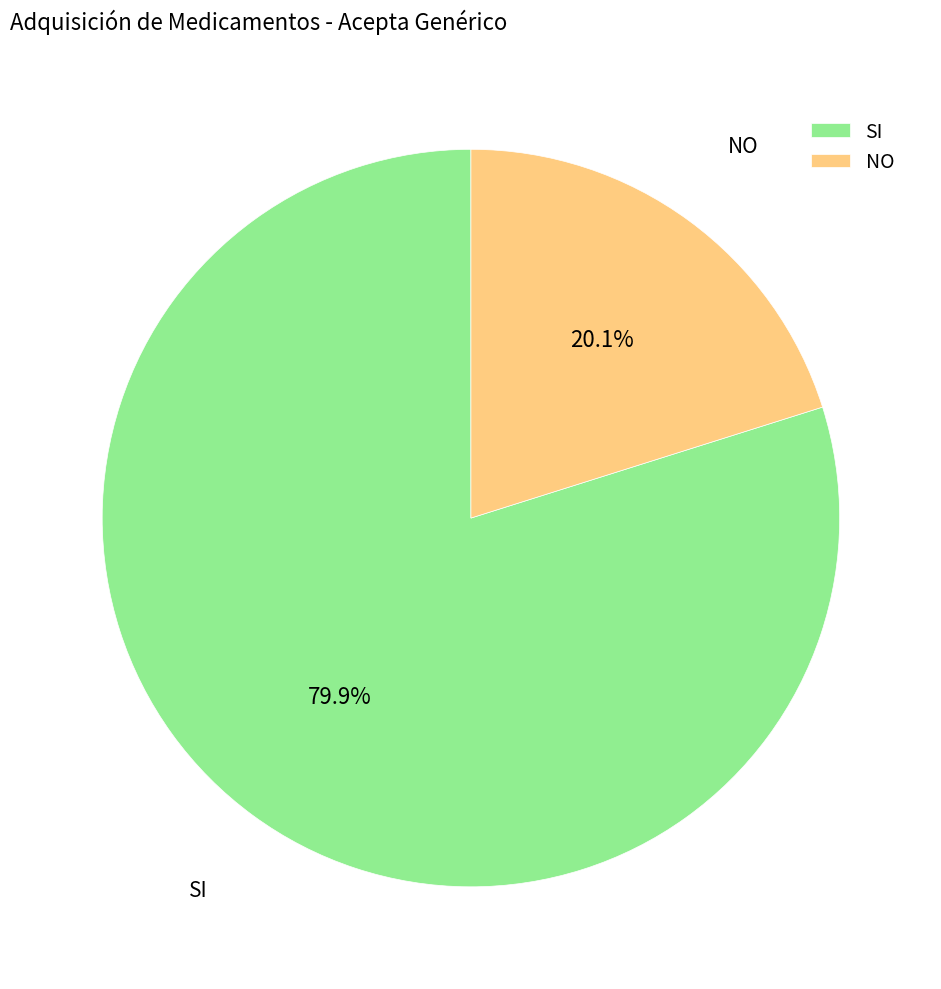

Which category accounts for the majority?

SI